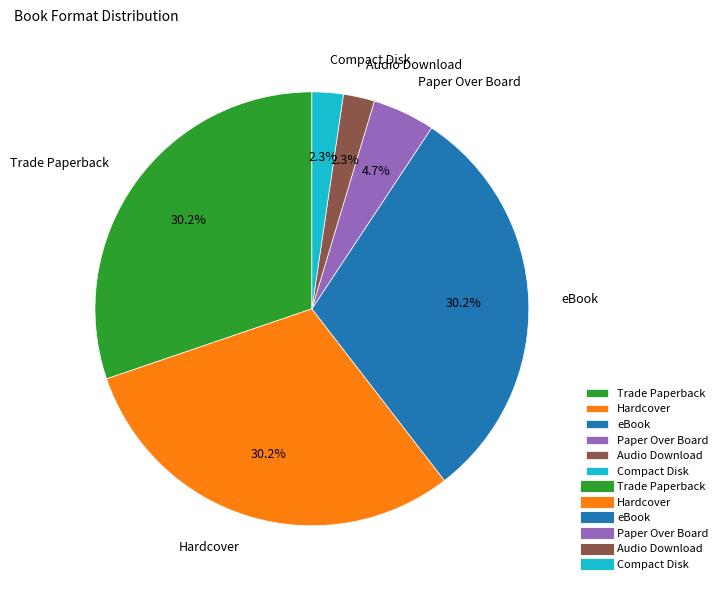

What is the ratio of the value at Paper Over Board to the value at eBook?

0.2